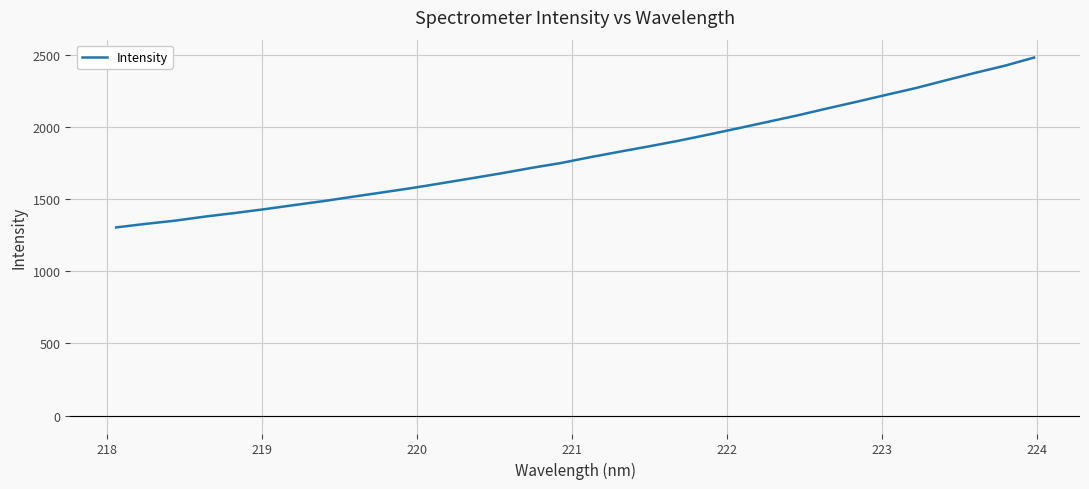

What is the difference between the maximum and minimum values?

1177.4